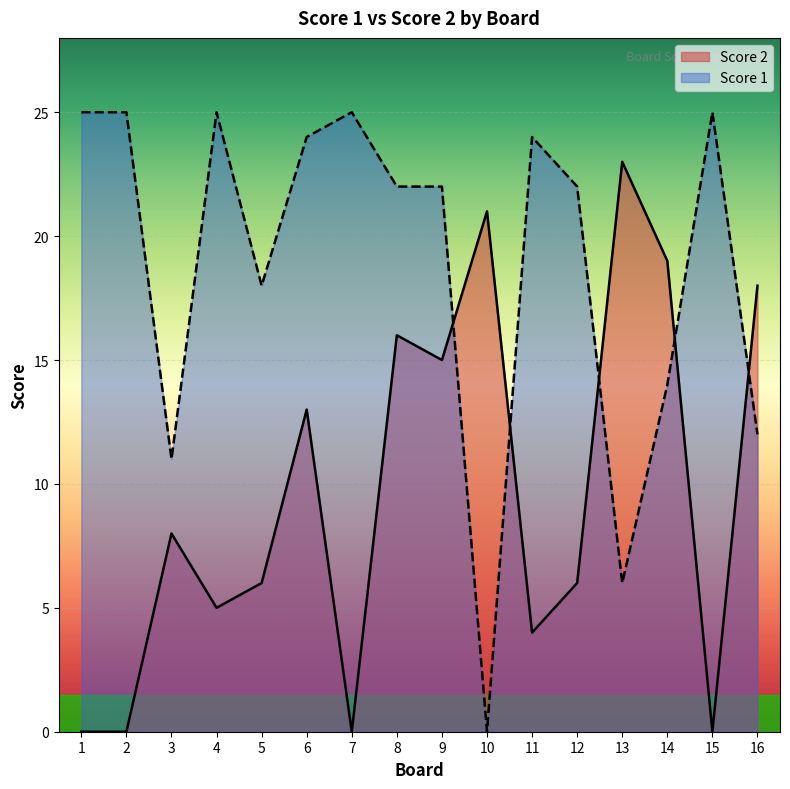

List the series in order of their peak value, lowest first.

Score 2, Score 1